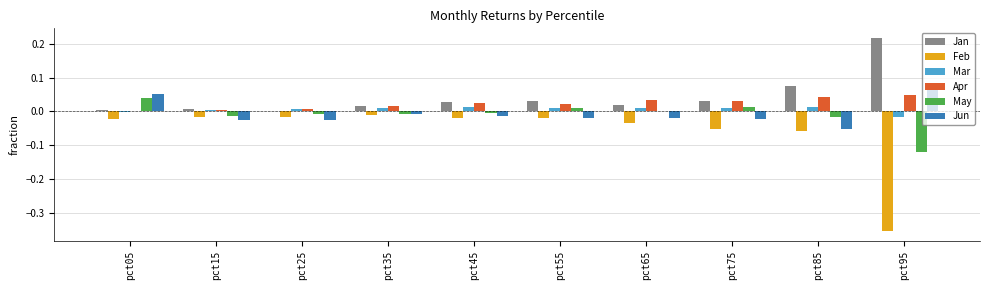

How many groups of bars are there?

10